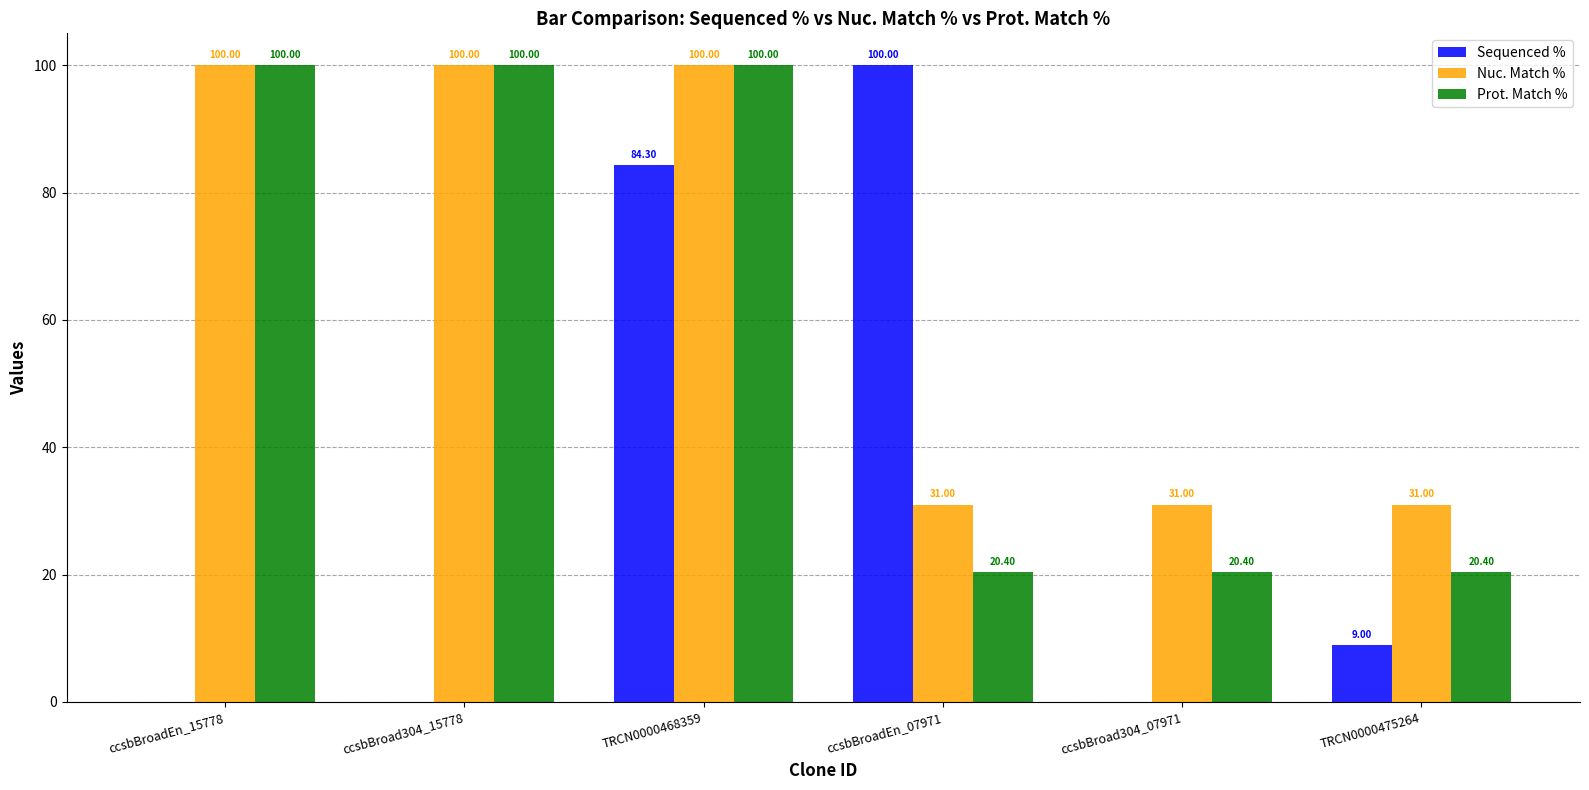

Count the Nuc. Match % values in the range 31 to 100.

6